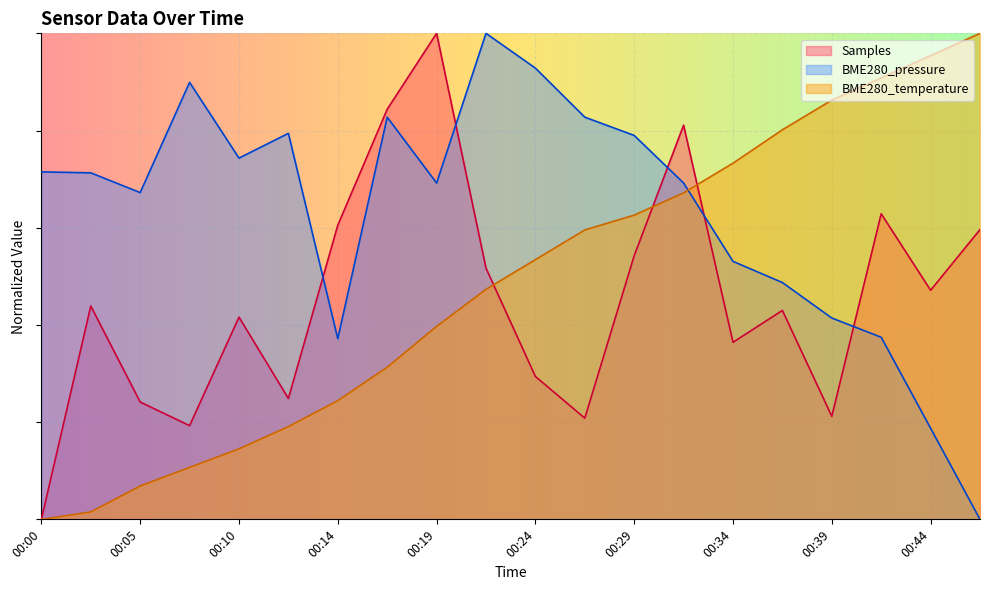

True or false: BME280_pressure has more than 1 interior local peaks.

True